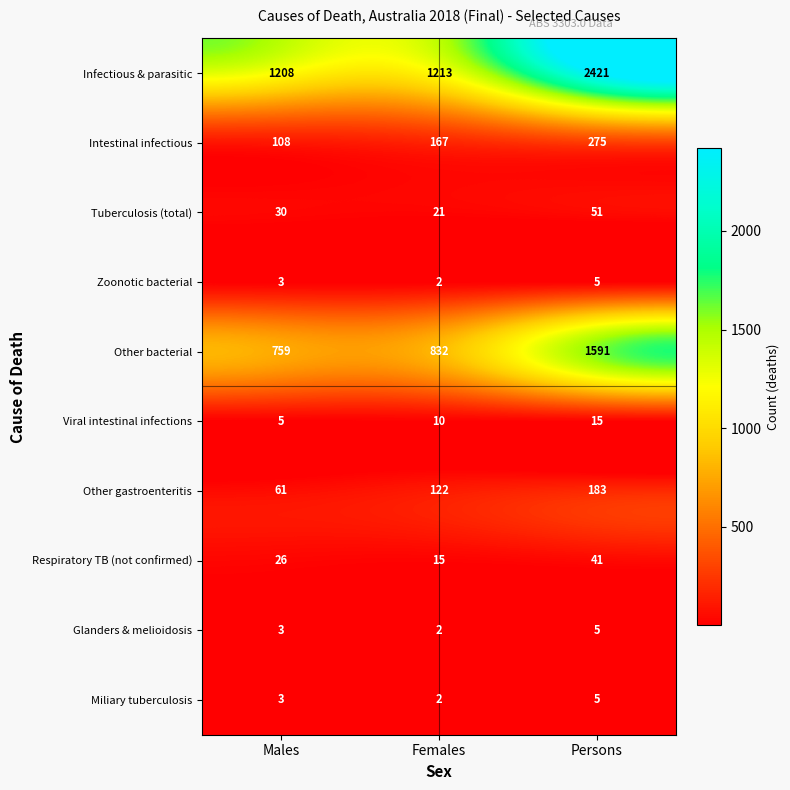

Which series has the largest total across all categories?

Infectious & parasitic